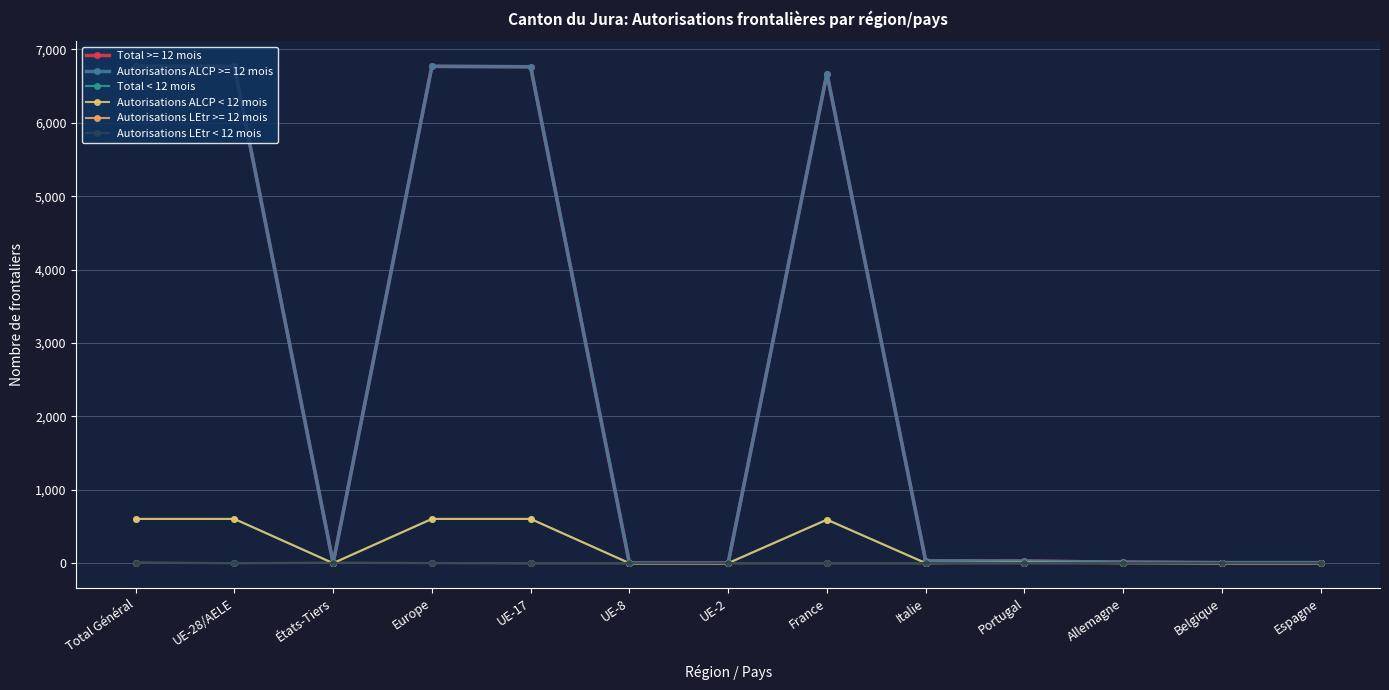

Is this an area chart (filled region under the line)?

No